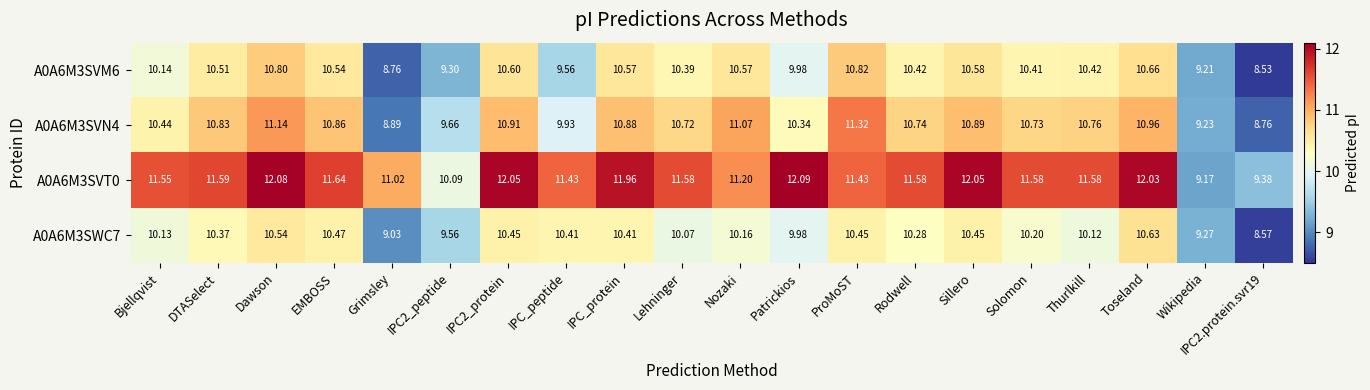

What is the smallest value displayed?

8.5